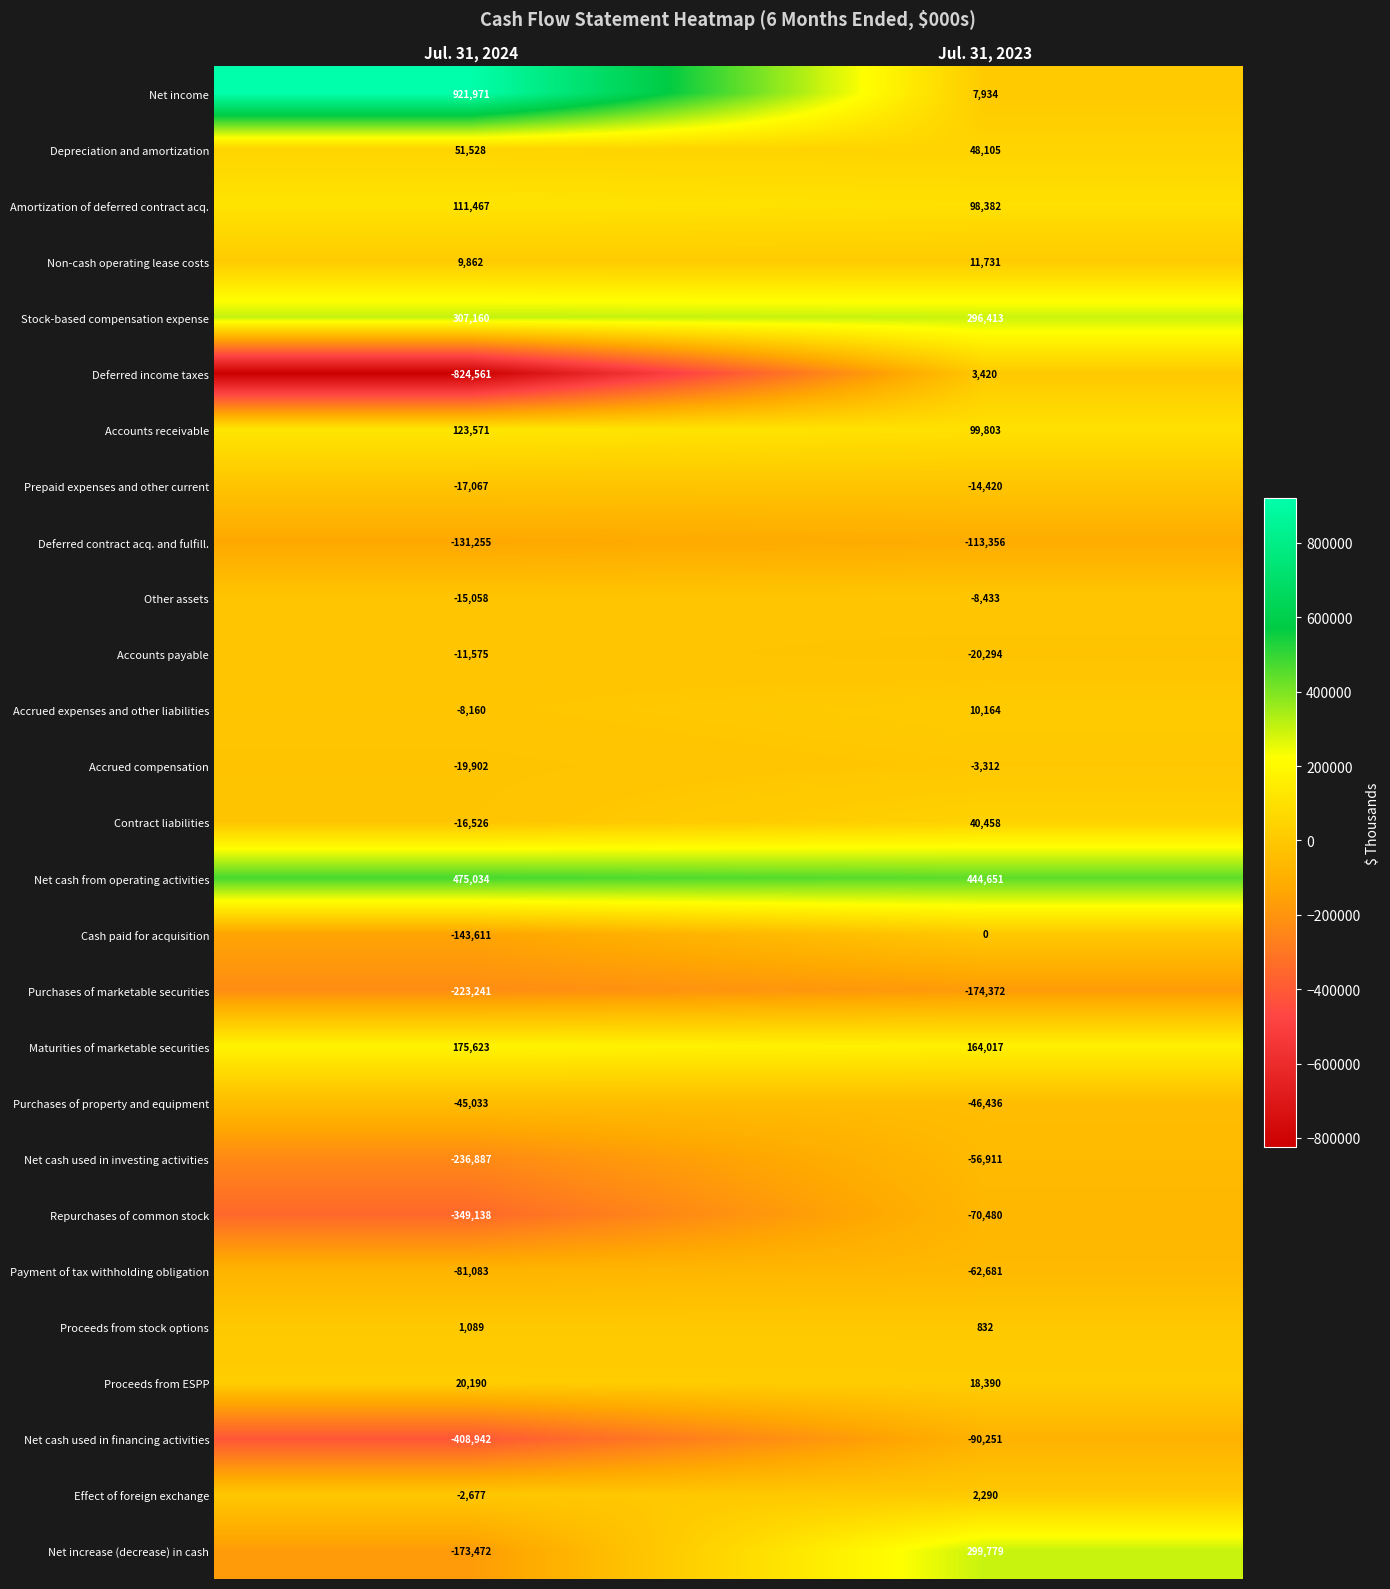

Which series has the widest spread of values?

Net income